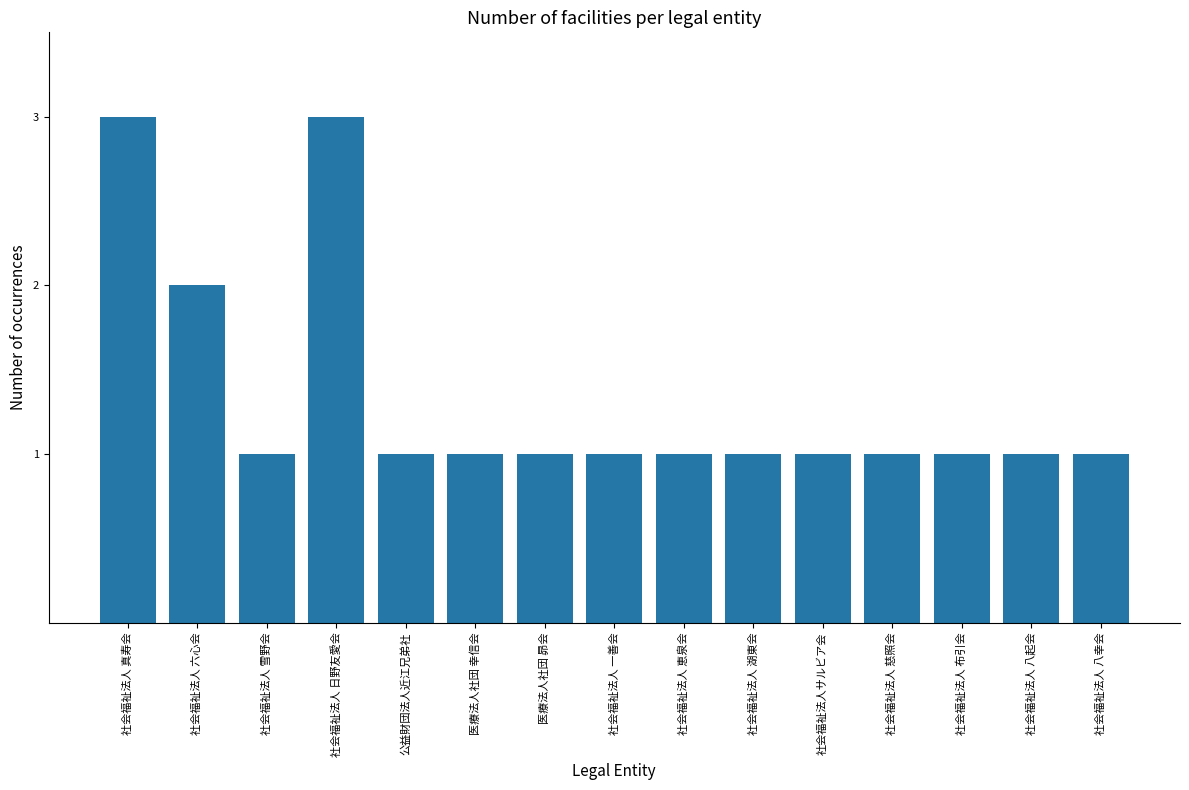

Which has a higher value, 社会福祉法人 真寿会 or 社会福祉法人 八幸会?

社会福祉法人 真寿会